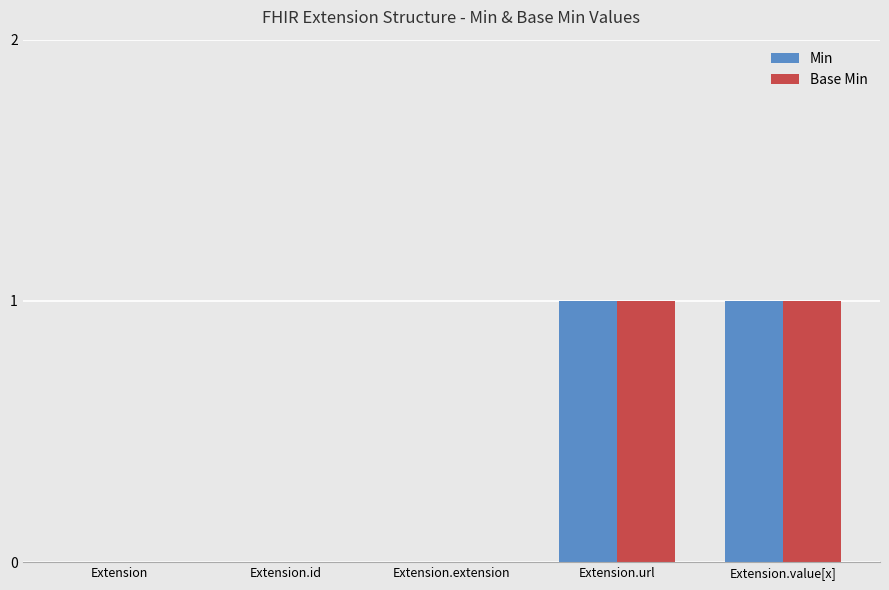

The Base Min series shows 0 at Extension.id. True or false?

True